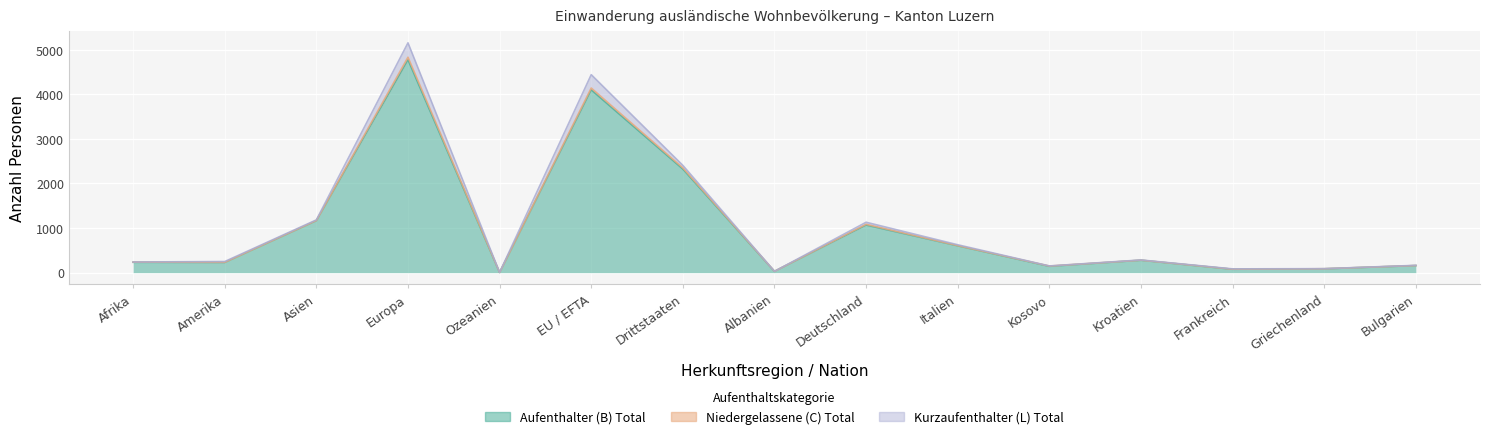

At which category does Aufenthalter (B) Total reach its first local valley?

Amerika